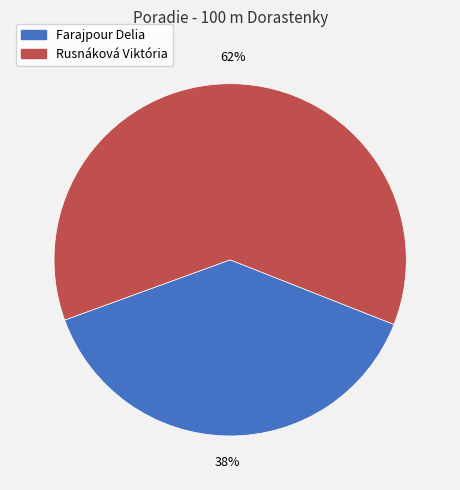

Is it true that Farajpour Delia is 38% of the pie?

True